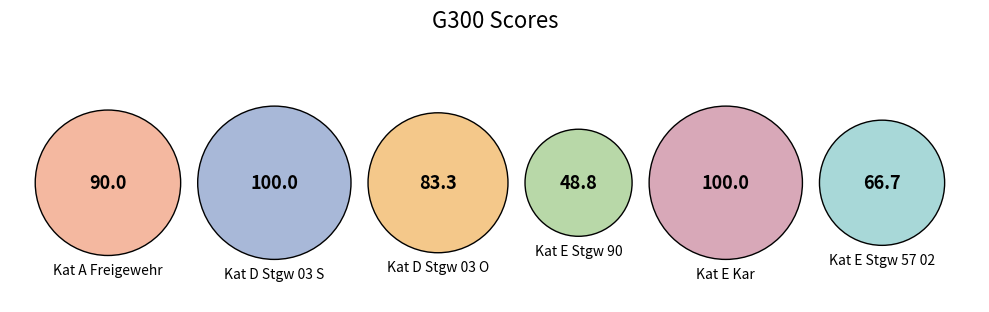

How much of the chart is everything except Kat D Stgw 03 O?

83.0%